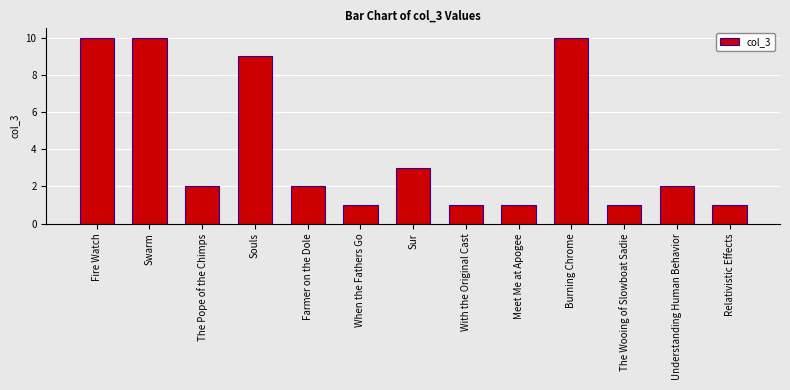

What is the maximum value shown in the chart?

10